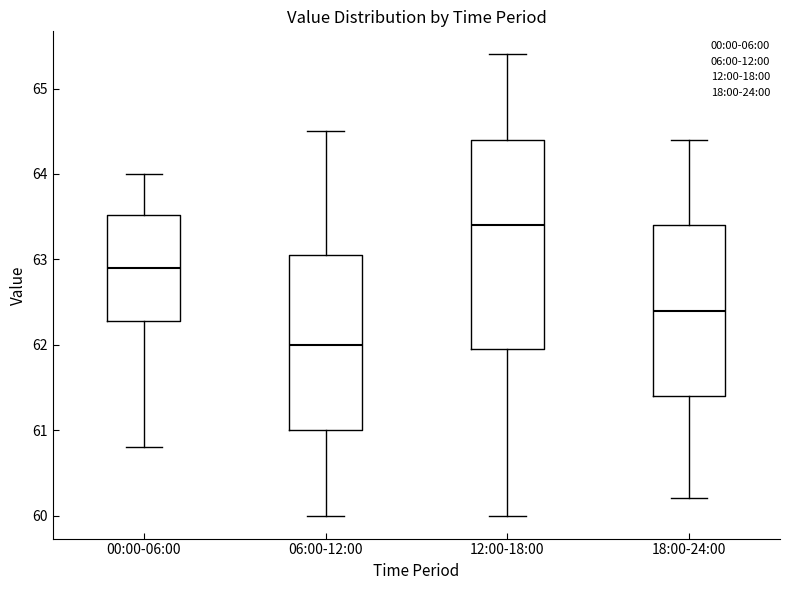

Reading left to right, transcribe this box plot: for each box, give where its median line is, the range the box spans, and where its two whiskers end, as read against the y-axis. The values are not printed on the chart, so give them approximately, as read against the axis.

00:00-06:00: median 62.9, box 62.3 to 63.5, whiskers 60.8 to 64.0
06:00-12:00: median 62.0, box 61.0 to 63.1, whiskers 60.0 to 64.5
12:00-18:00: median 63.4, box 62.0 to 64.4, whiskers 60.0 to 65.4
18:00-24:00: median 62.4, box 61.4 to 63.4, whiskers 60.2 to 64.4